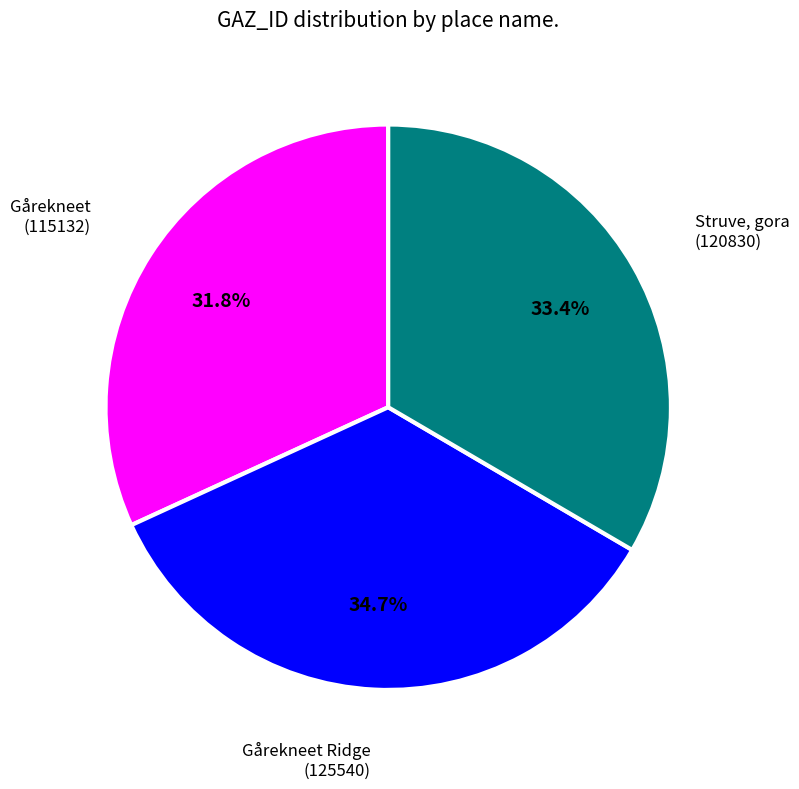

Is there any slice that represents more than half of the pie?

No